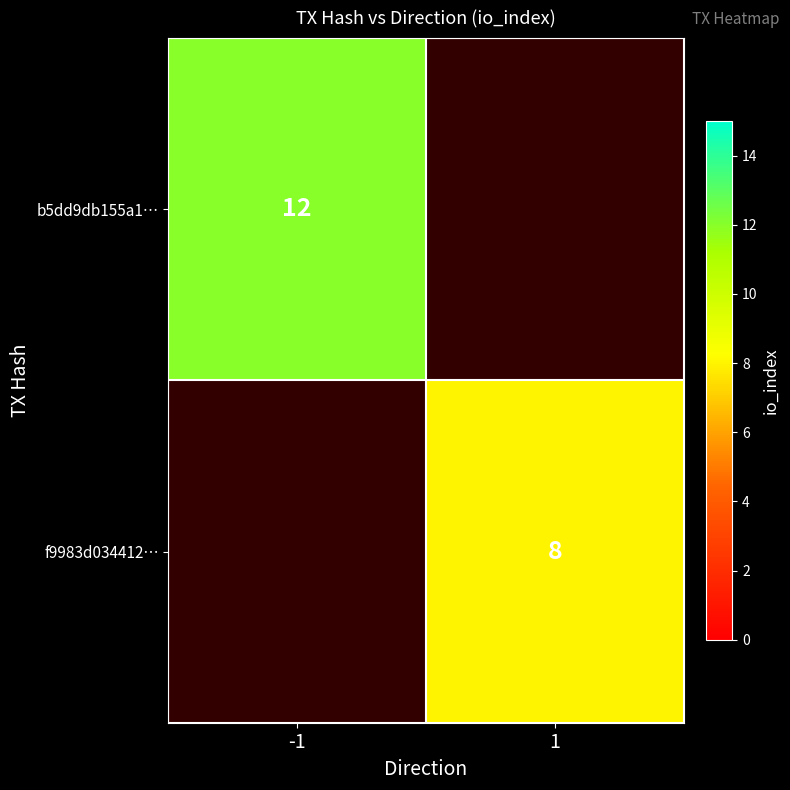

What is the smallest value displayed?

8.0